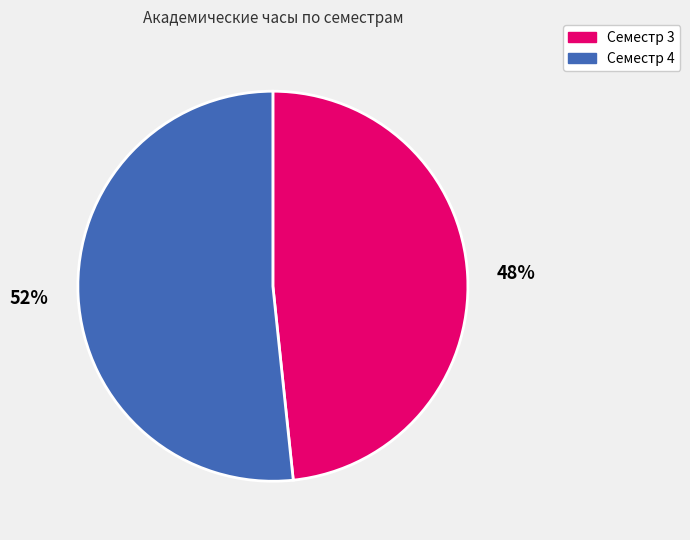

Which has a higher value, Семестр 3 or Семестр 4?

Семестр 4